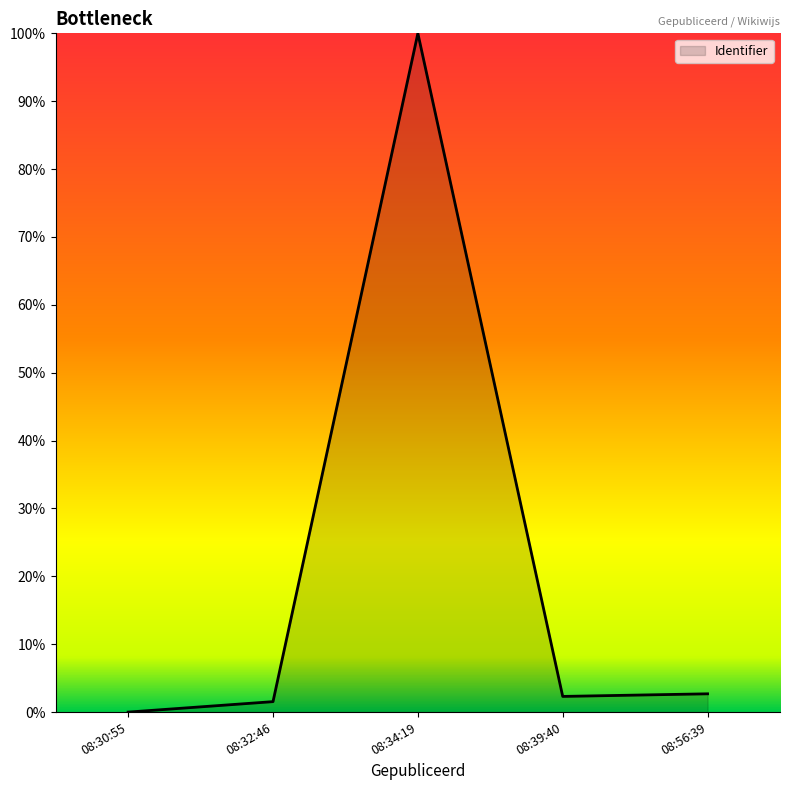

What is the greatest value displayed?

100.0